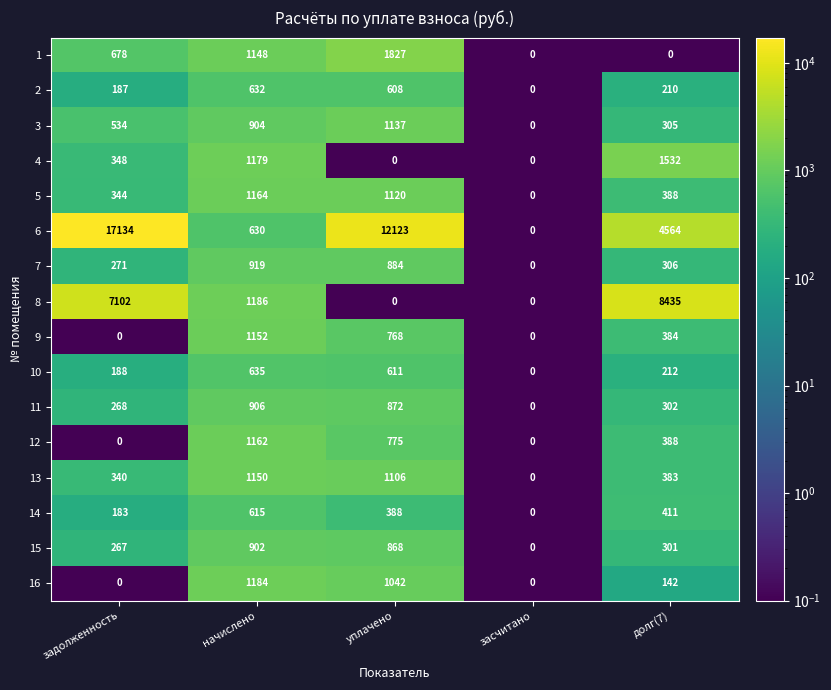

At which category is the sum across all series the highest?

задолженность